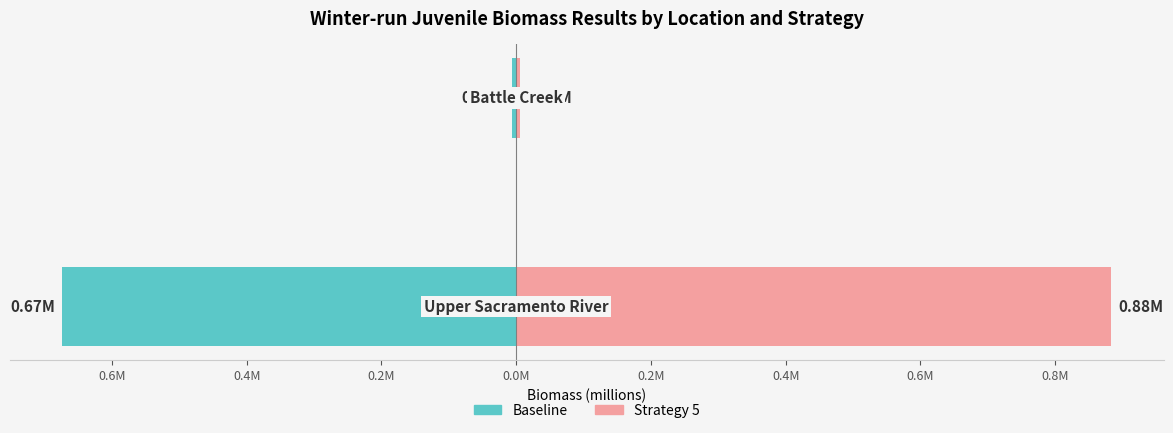

List the series in order of their overall mean, highest first.

Strategy 5, Baseline